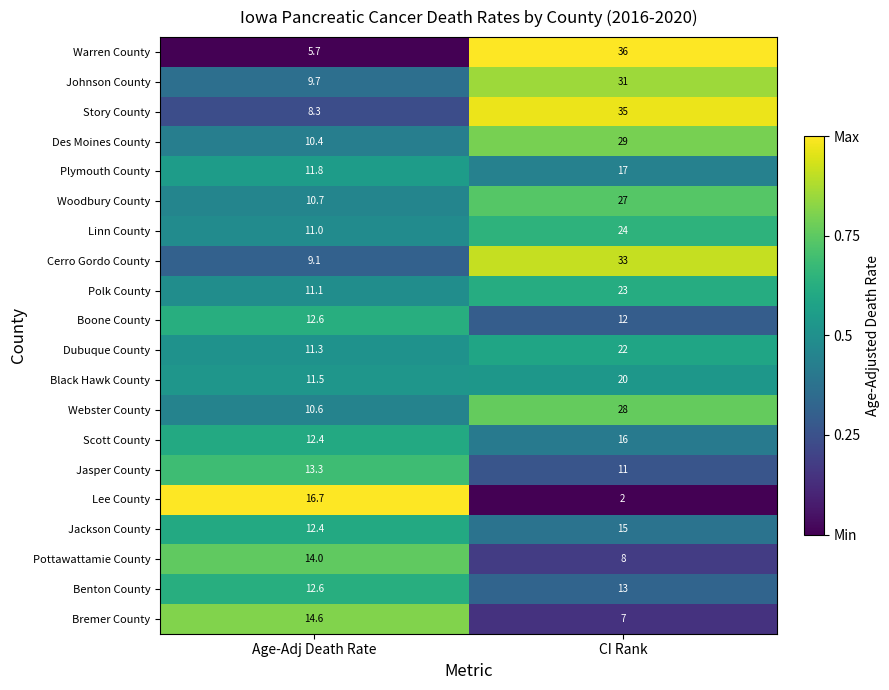

Which label corresponds to the largest value in the chart?

CI Rank